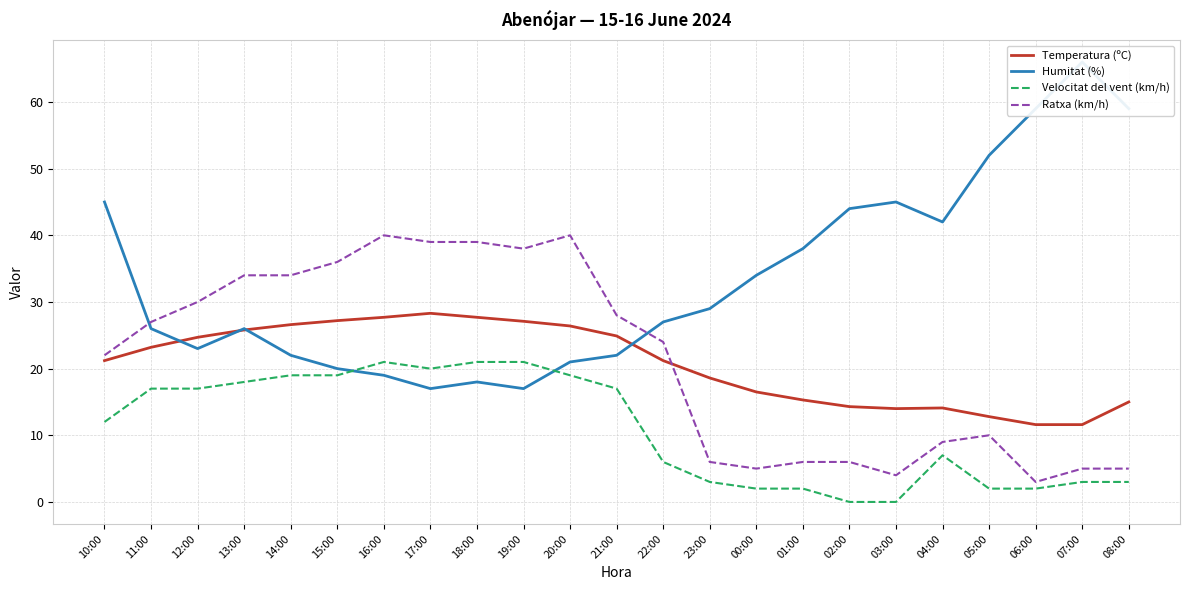

Reading right to left, list all the values displayed in this chart.

Temperatura (ºC): 15.0	11.6	11.6	12.8	14.1	14.0	14.3	15.3	16.5	18.6	21.2	24.9	26.4	27.1	27.7	28.3	27.7	27.2	26.6	25.8	24.7	23.2	21.2
Humitat (%): 59.0	66.0	59.0	52.0	42.0	45.0	44.0	38.0	34.0	29.0	27.0	22.0	21.0	17.0	18.0	17.0	19.0	20.0	22.0	26.0	23.0	26.0	45.0
Velocitat del vent (km/h): 3.0	3.0	2.0	2.0	7.0	0.0	0.0	2.0	2.0	3.0	6.0	17.0	19.0	21.0	21.0	20.0	21.0	19.0	19.0	18.0	17.0	17.0	12.0
Ratxa (km/h): 5.0	5.0	3.0	10.0	9.0	4.0	6.0	6.0	5.0	6.0	24.0	28.0	40.0	38.0	39.0	39.0	40.0	36.0	34.0	34.0	30.0	27.0	22.0